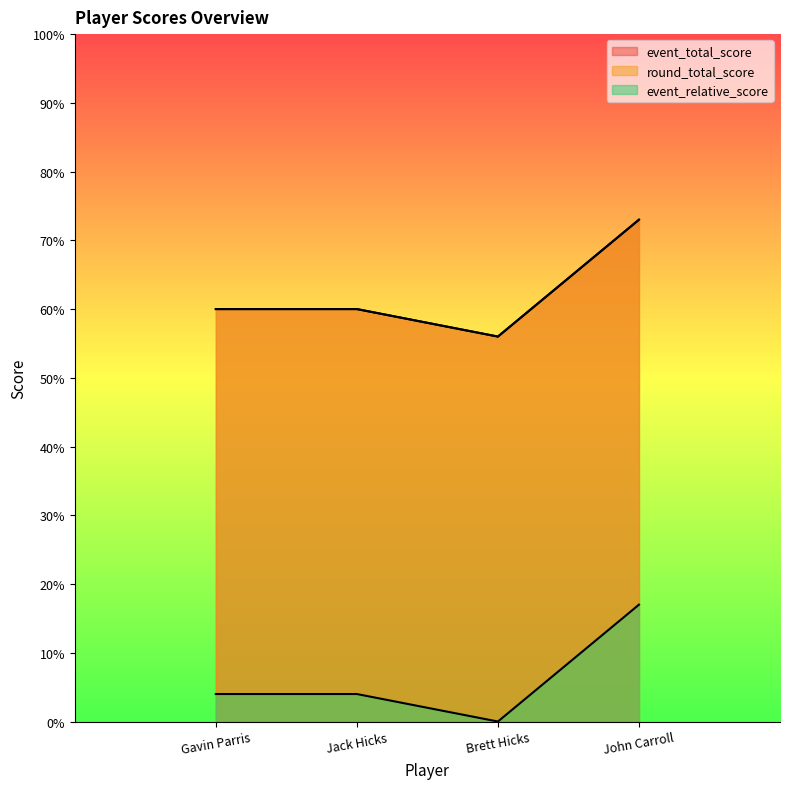

What is the label of the 1st point from the left?

Gavin Parris